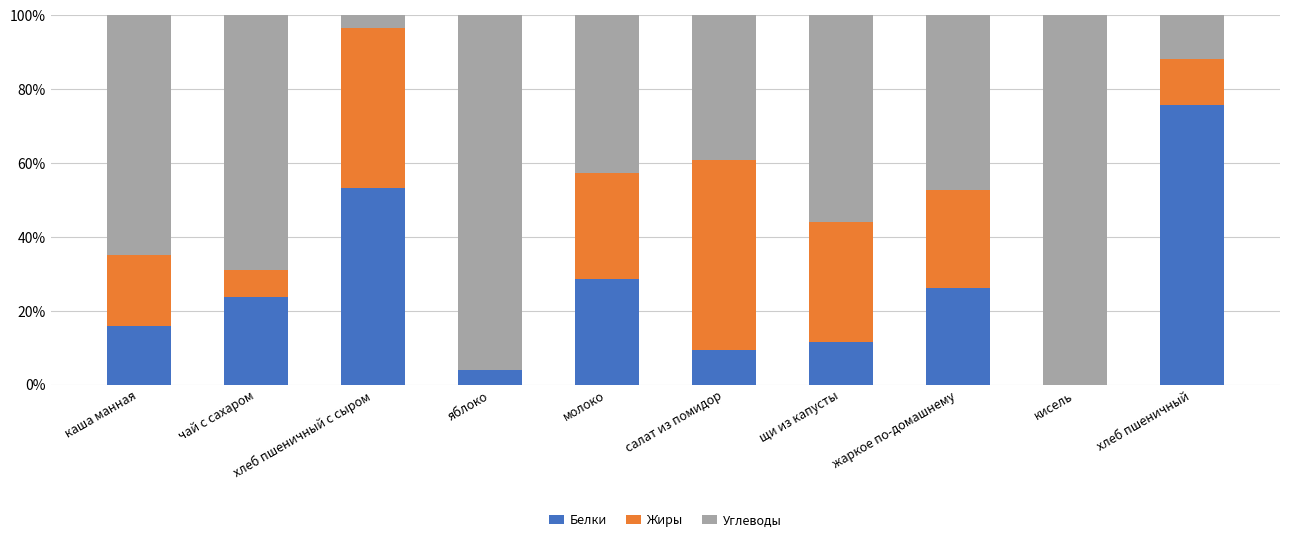

At which label does Белки reach its peak?

хлеб пшеничный